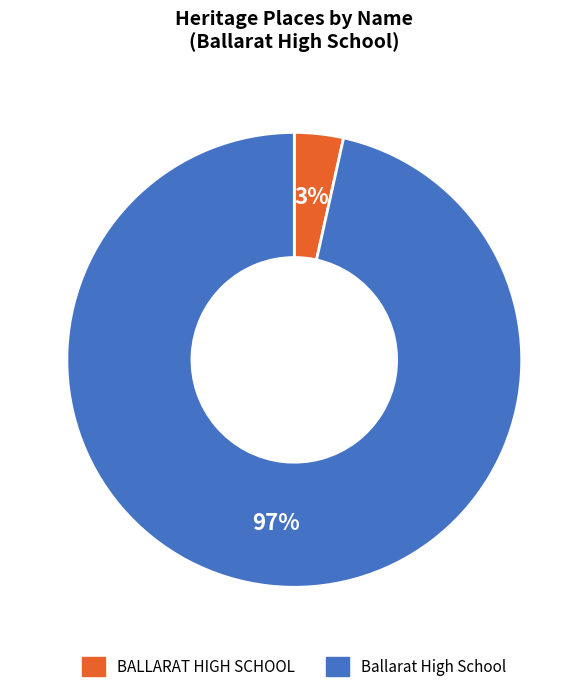

Which slice is the smallest?

BALLARAT HIGH SCHOOL